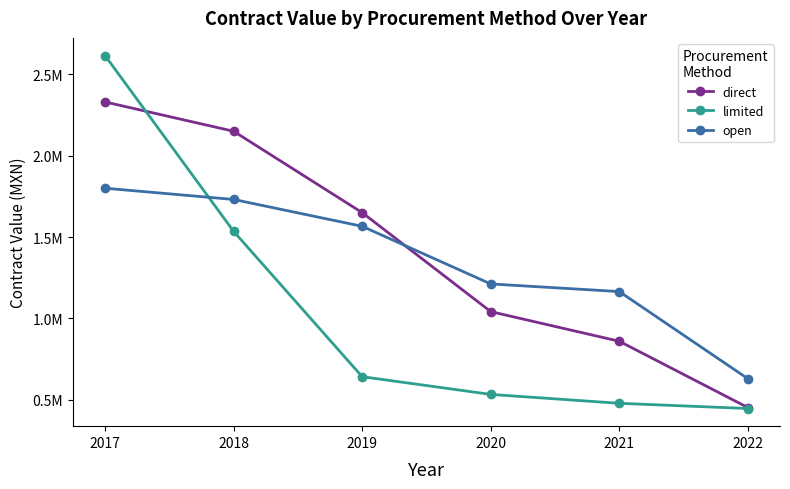

What are all the series names shown in the legend?

direct, limited, open